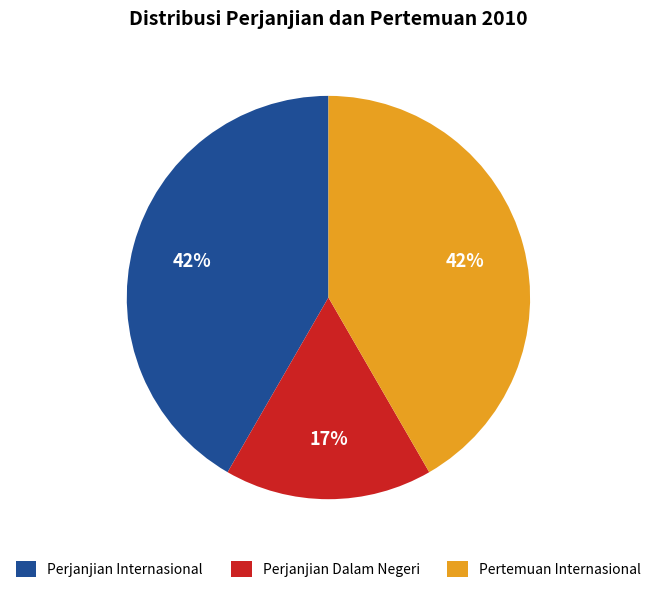

To the nearest percent, what is the combined percentage of Perjanjian Internasional and Perjanjian Dalam Negeri?

58%